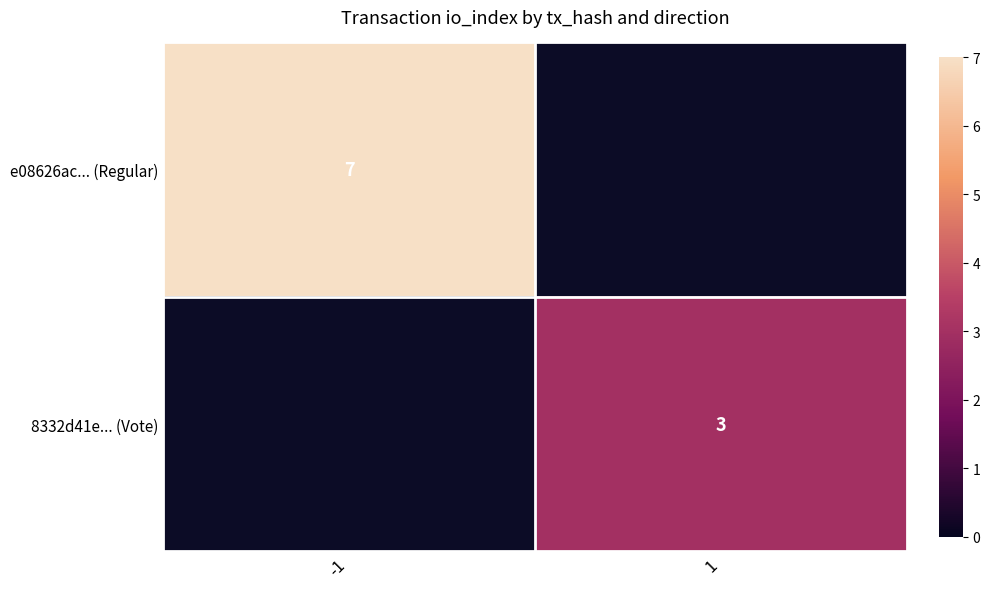

Is it true that 8332d41e... (Vote) equals 3 at 1?

True